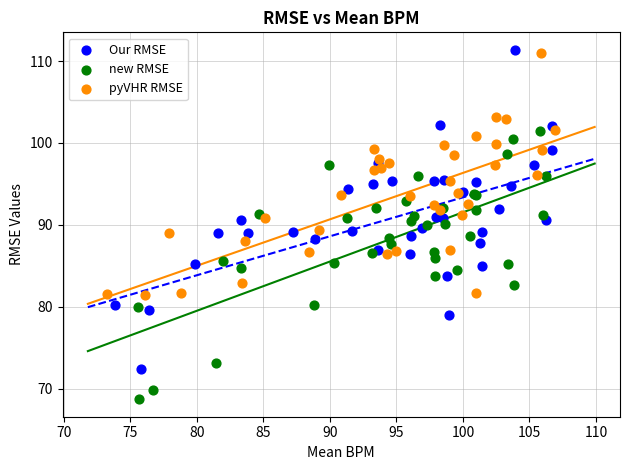

Which series reaches the minimum Y coordinate?

new RMSE